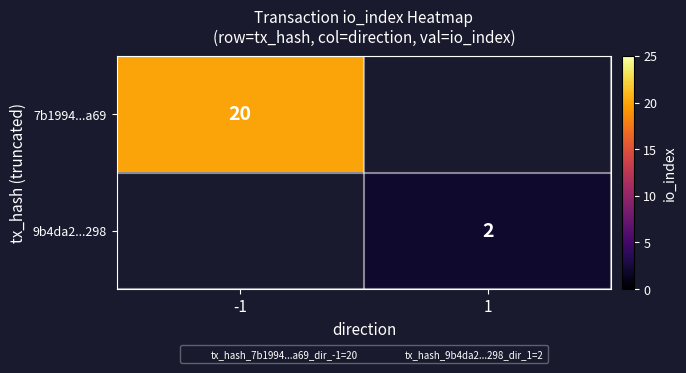

Which has a higher value, 1 or -1?

-1